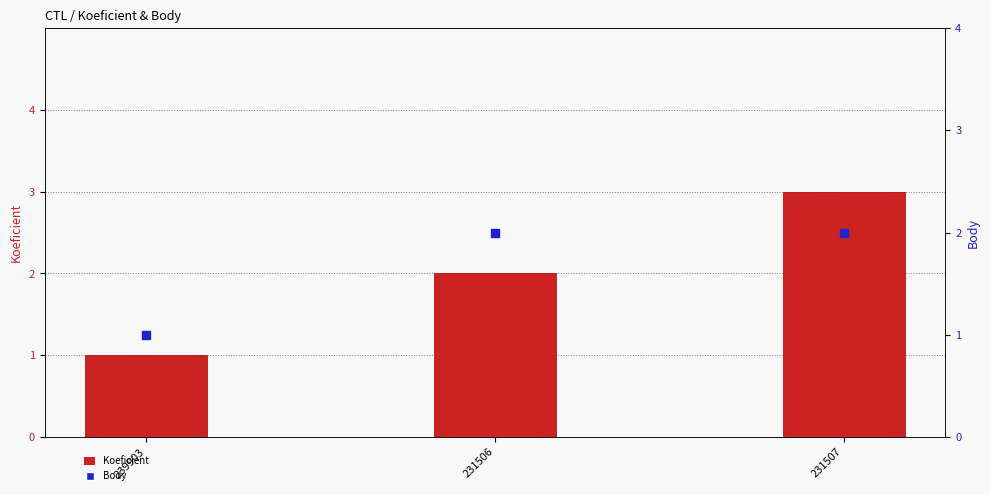

Which series reaches the minimum Y coordinate?

Koeficient